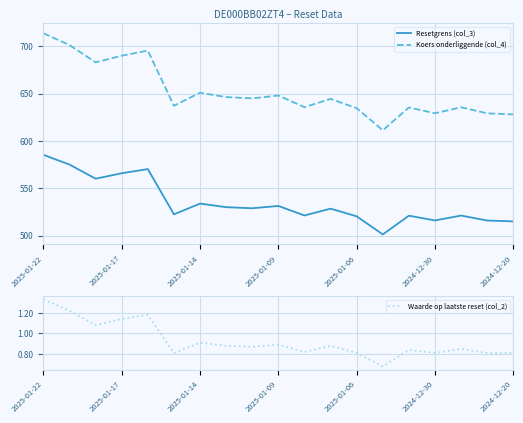

Is this an area chart (filled region under the line)?

No